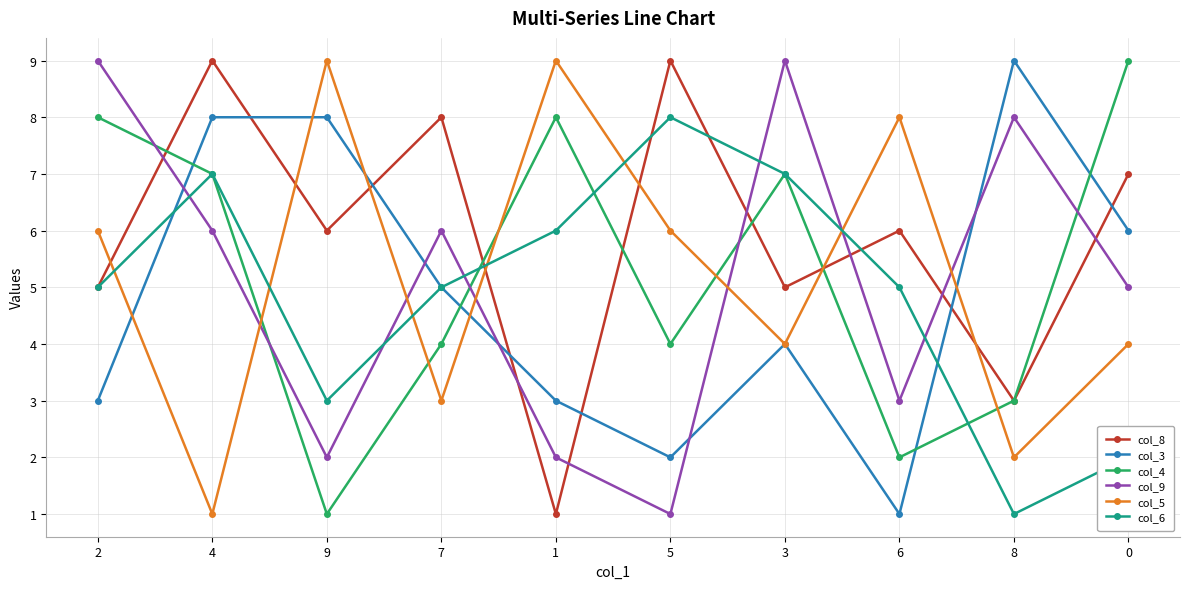

Reading left to right, extract all data points from this chart.

col_8: 5	9	6	8	1	9	5	6	3	7
col_3: 3	8	8	5	3	2	4	1	9	6
col_4: 8	7	1	4	8	4	7	2	3	9
col_9: 9	6	2	6	2	1	9	3	8	5
col_5: 6	1	9	3	9	6	4	8	2	4
col_6: 5	7	3	5	6	8	7	5	1	2